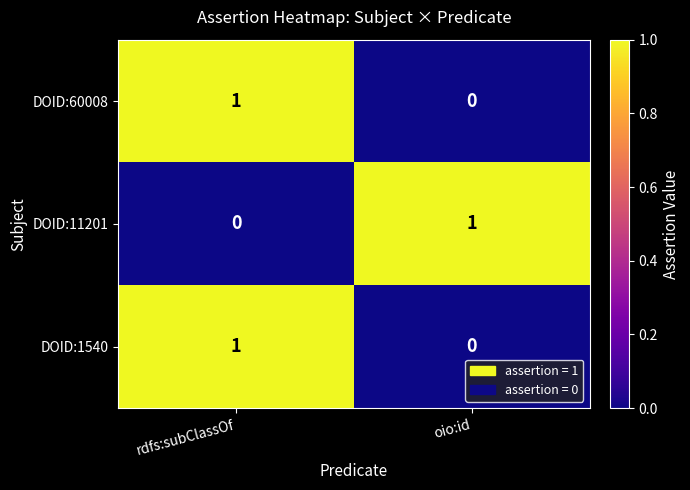

The value of DOID:60008 at oio:id is -1. True or false?

False